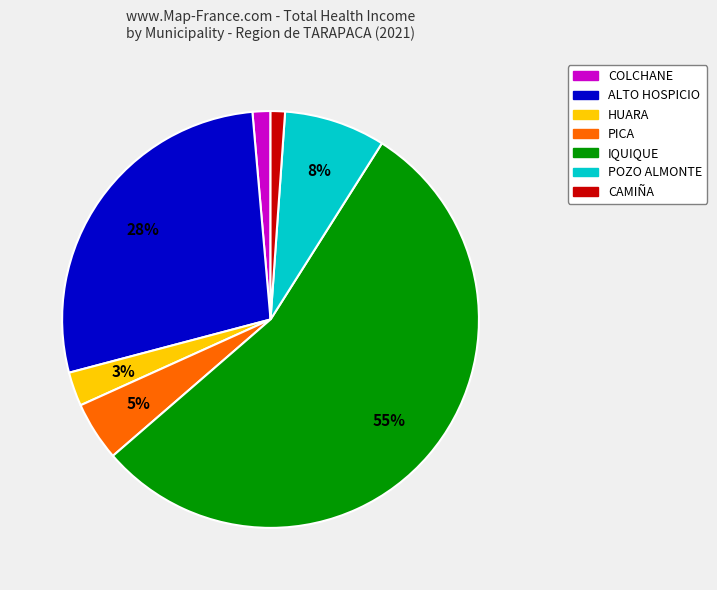

Is there any slice that represents more than half of the pie?

Yes